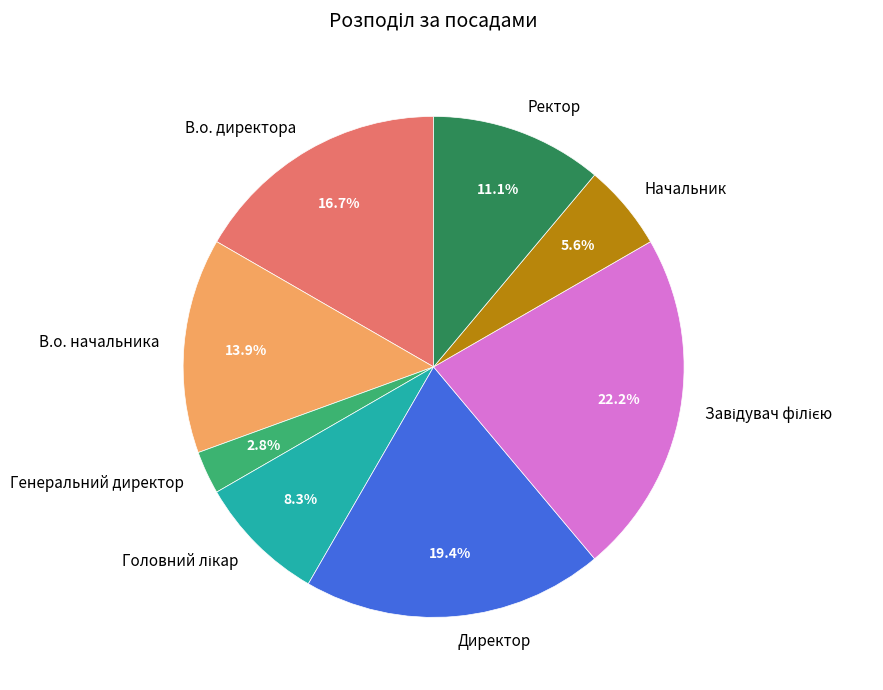

What is the total percentage of Начальник and Ректор?

16.7%